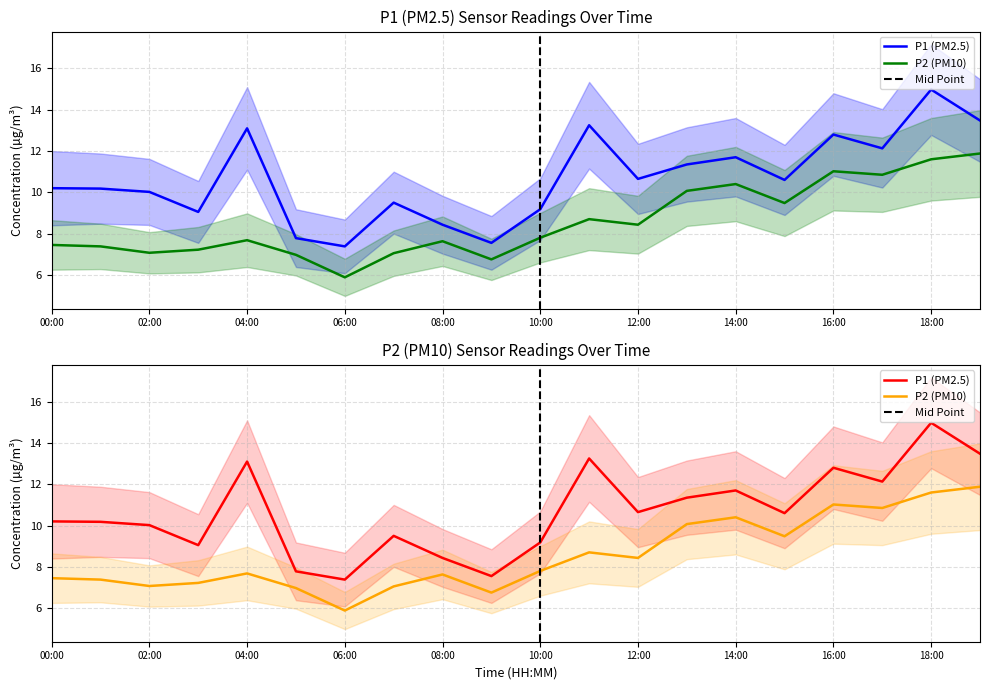

Rank the series at 09:00 from lowest to highest value.

P2, P1